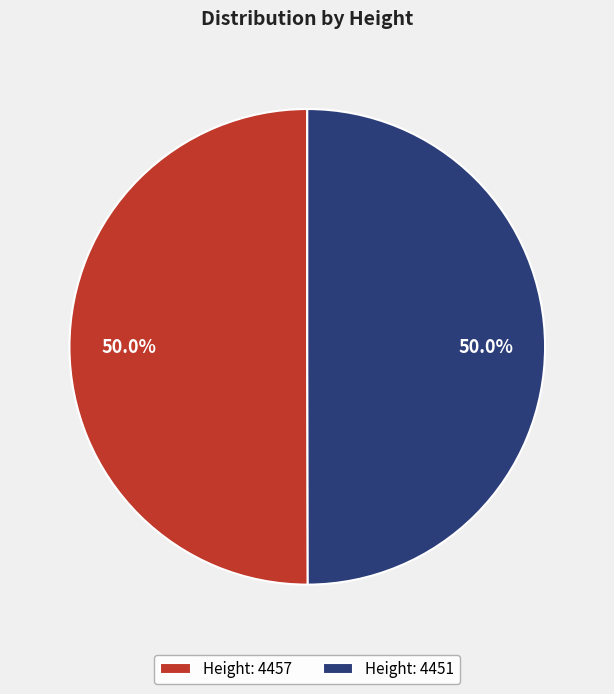

Do Height: 4457 and Height: 4451 together represent more than half of the pie?

Yes